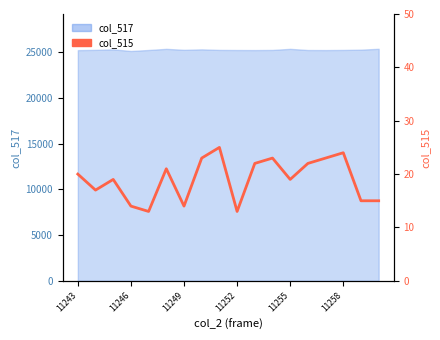

What is the minimum value shown in the chart?

13